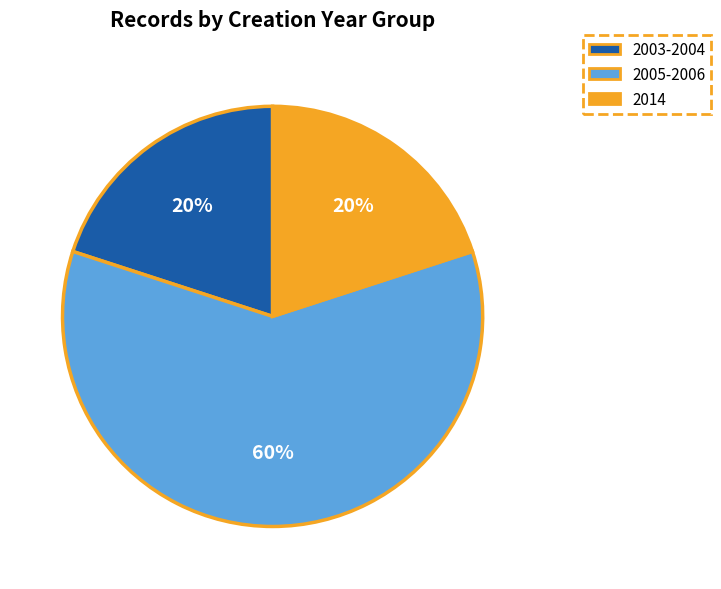

Is there a majority slice in this chart?

Yes